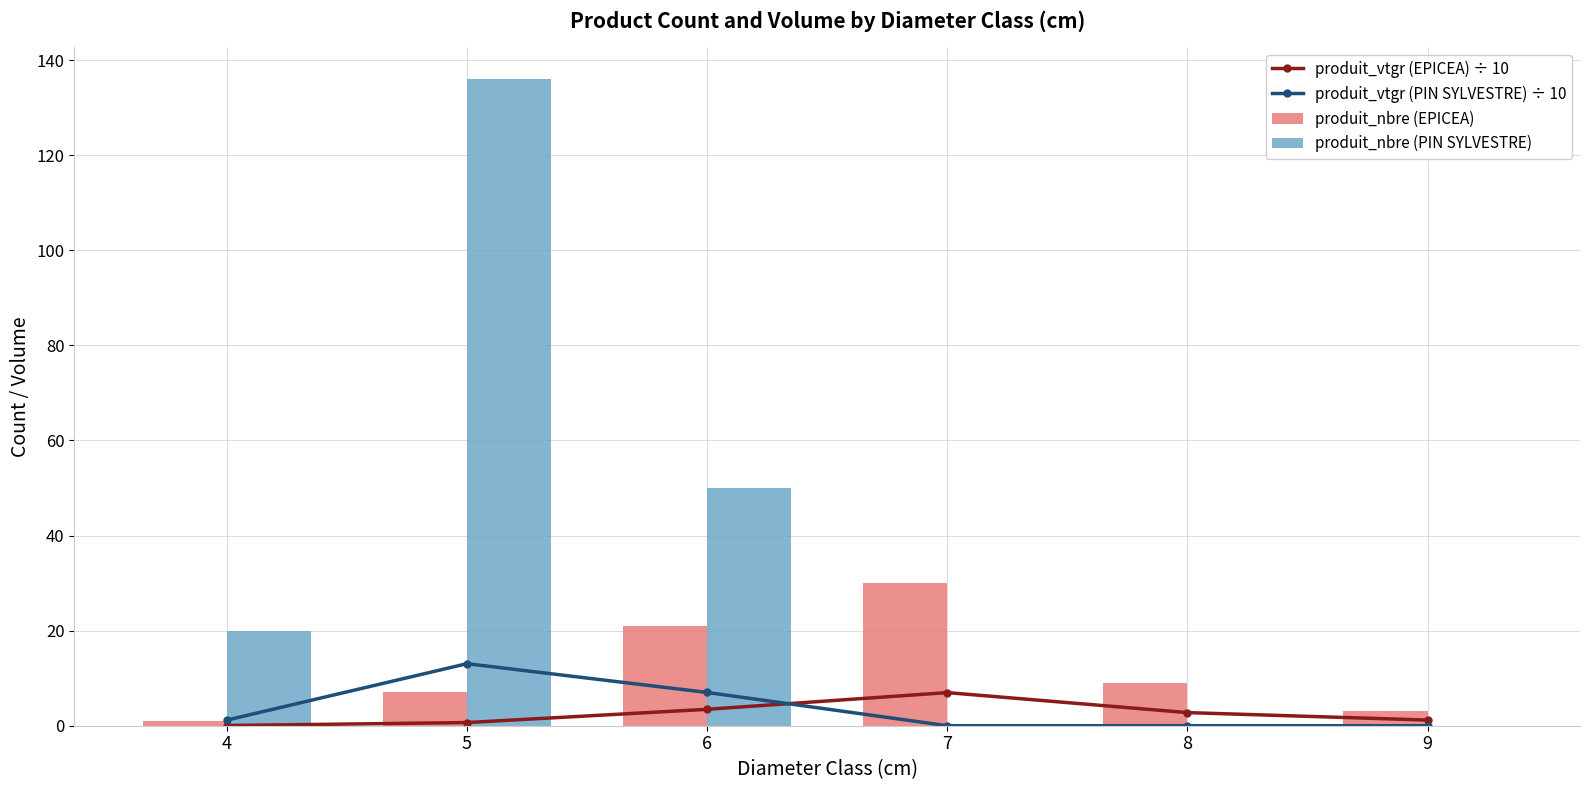

How many categories are shown in the chart?

6